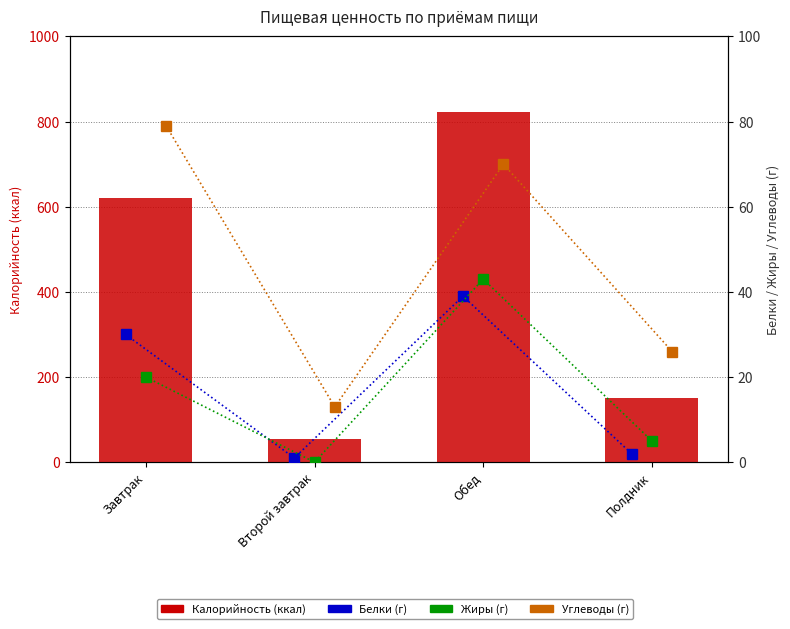

Reading left to right, what are all the values shown in this chart?

Калорийность: 621	55	823	152
Белки: 30	1	39	2
Жиры: 20	0	43	5
Углеводы: 79	13	70	26